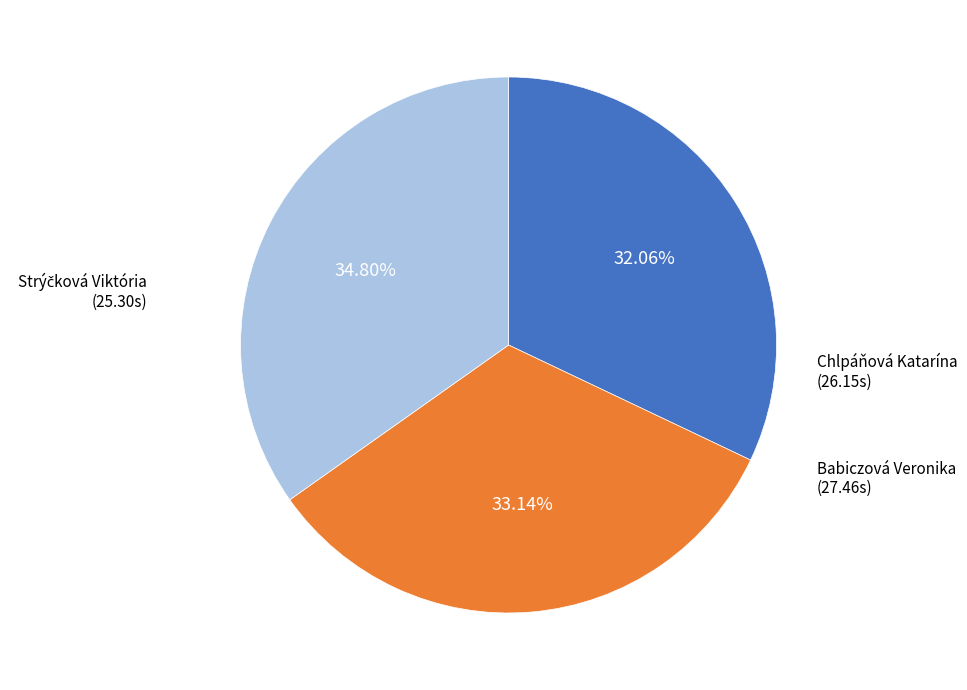

To the nearest percent, what is the difference between the largest and smallest slice percentages?

3%